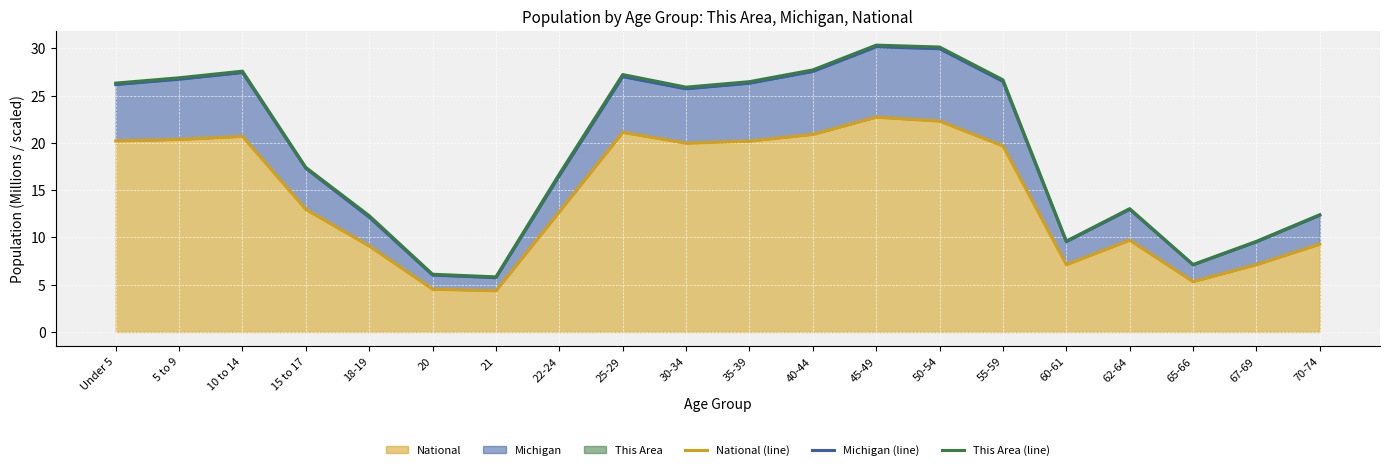

True or false: Michigan (line) and This Area (line) cross at least once.

False